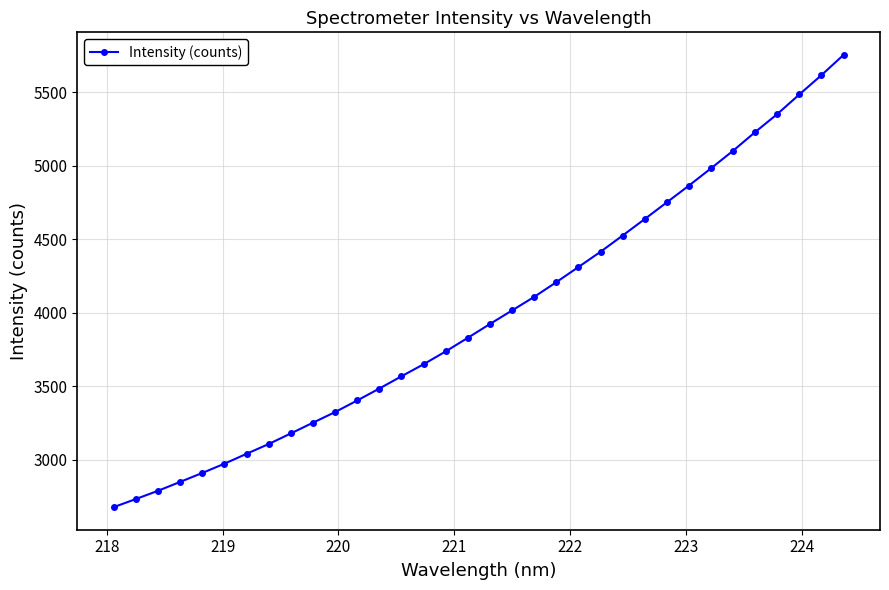

Reading right to left, list all the values displayed in this chart.

5754.4	5616.7	5485.4	5351.9	5229.3	5102.2	4982.4	4864.8	4750.9	4637.0	4524.8	4414.3	4310.5	4207.4	4107.4	4015.0	3922.9	3829.0	3736.4	3648.9	3567.0	3483.5	3402.4	3323.4	3251.0	3178.1	3106.0	3039.4	2972.0	2908.9	2848.2	2787.6	2731.5	2676.4